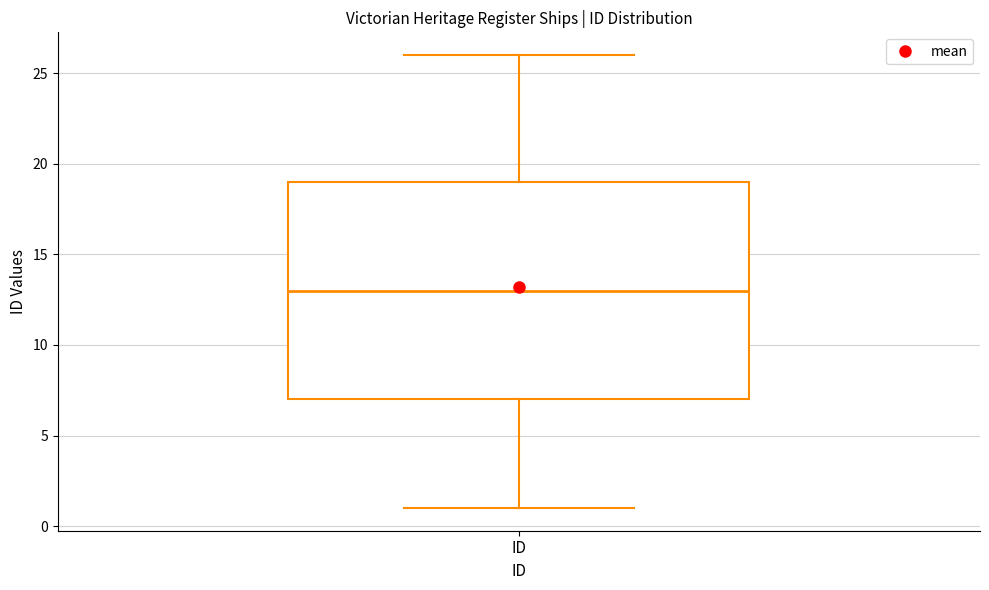

Where does the upper whisker of the box for ID end on the y-axis? The values are not printed on the chart, so give them approximately, as read against the axis.

26